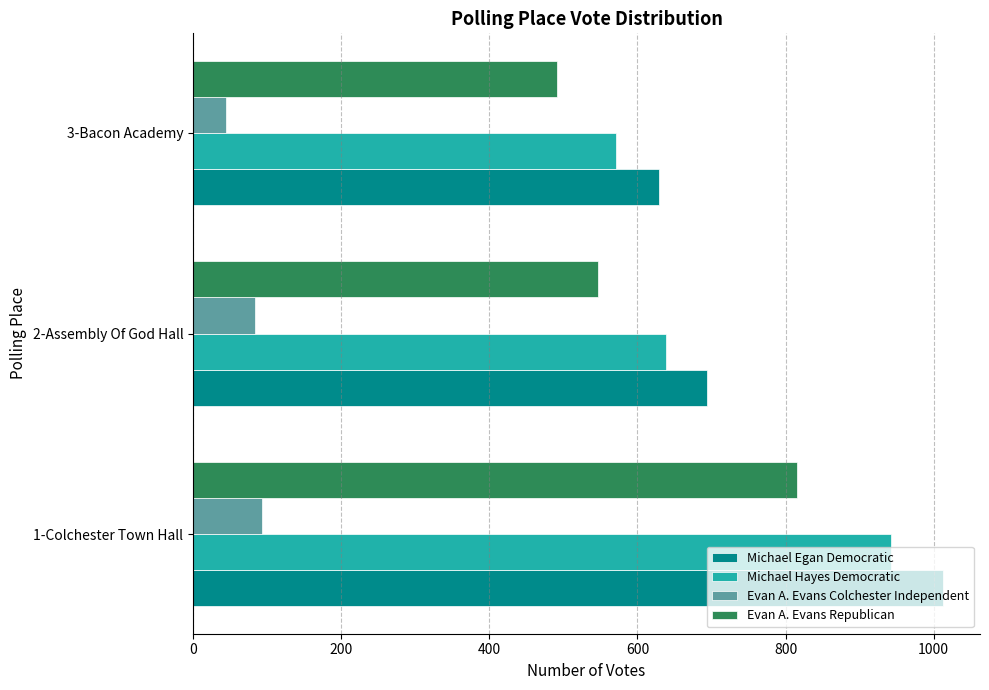

What is the average value of the Evan A. Evans Colchester Independent series?

74